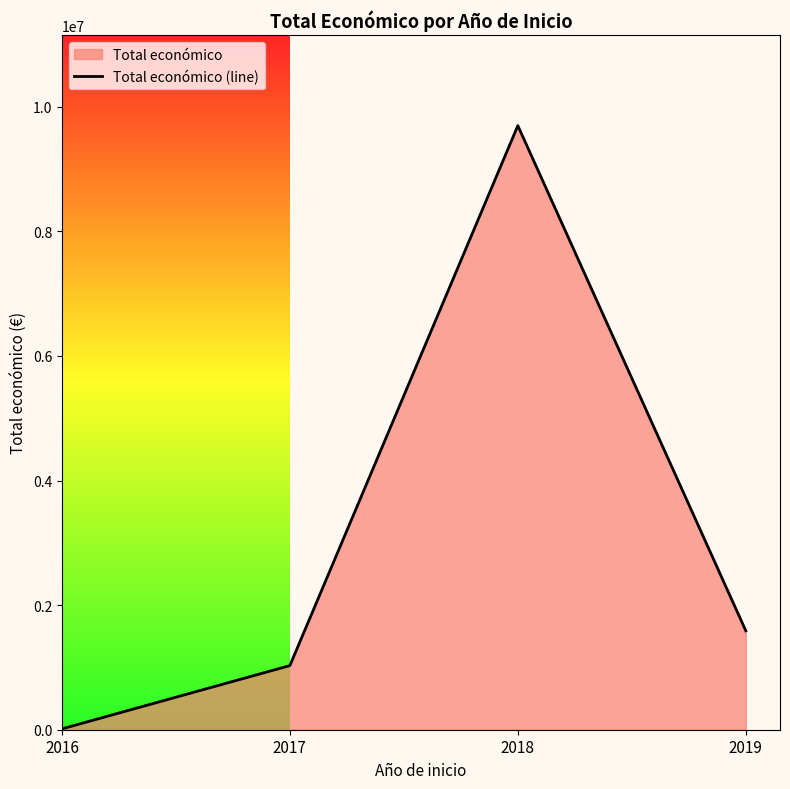

Reading right to left, transcribe all the data shown in this chart.

2019=1587779	2018=9695890	2017=1029474	2016=13980